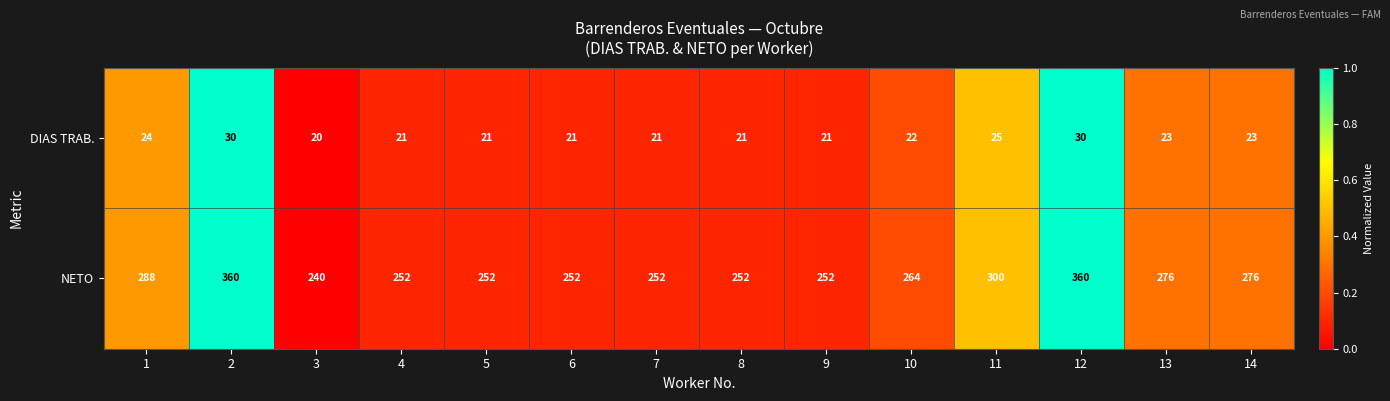

Rank the series by their average value, from highest to lowest.

NETO, DIAS TRAB.